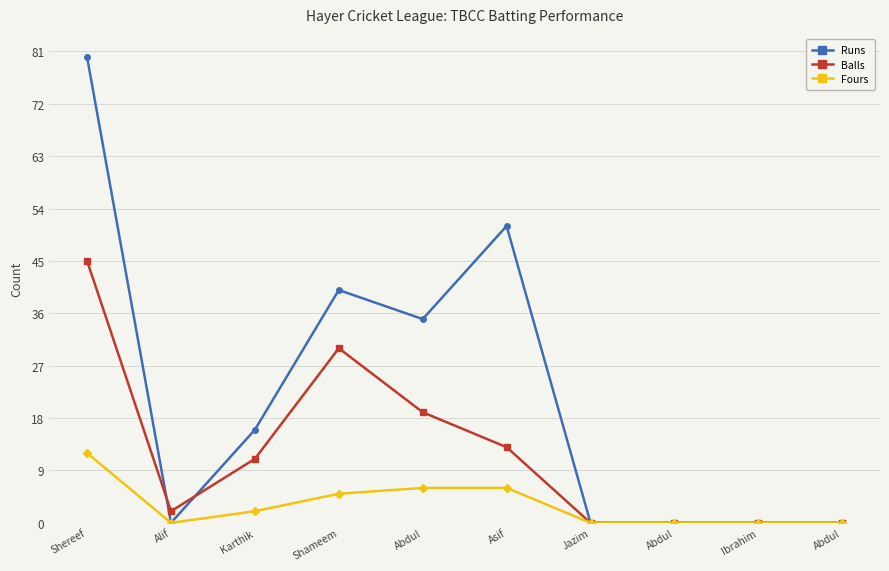

How many values in the Fours series are below 2?

5